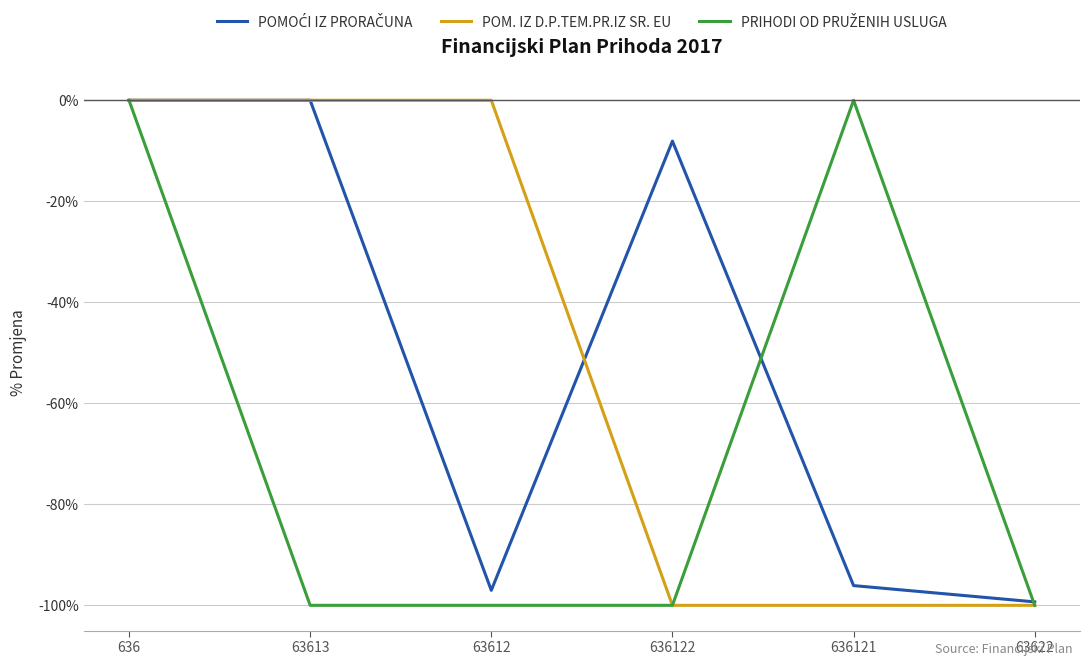

Is it true that POM. IZ D.P.TEM.PR.IZ SR. EU equals -100.0 at 636121?

True